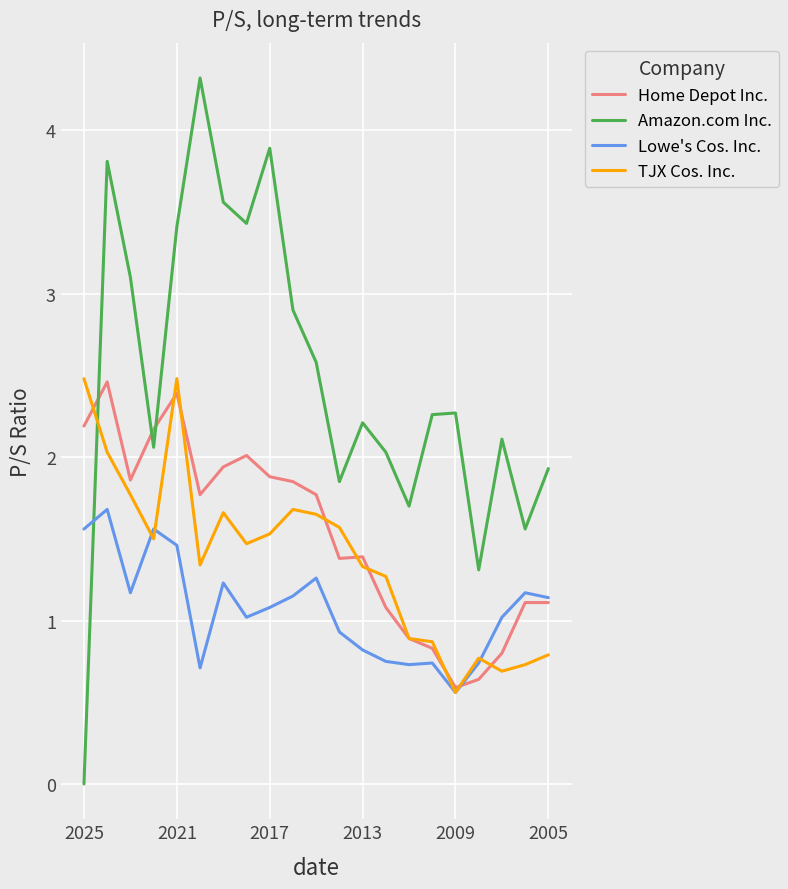

What is the difference between the second highest and minimum values in the Home Depot Inc. series?

1.8